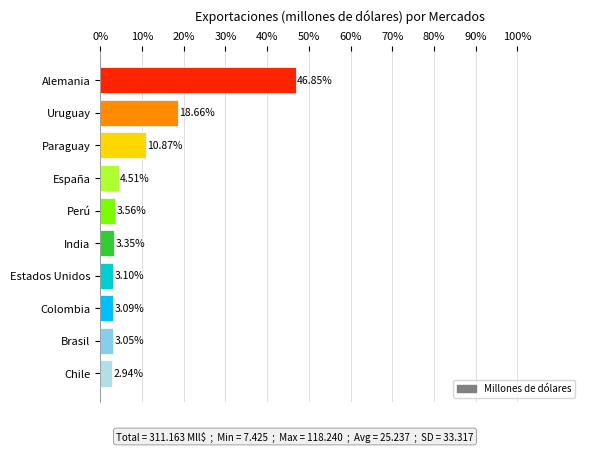

Approximately how many times larger is the value at Alemania compared to Chile?

15.9